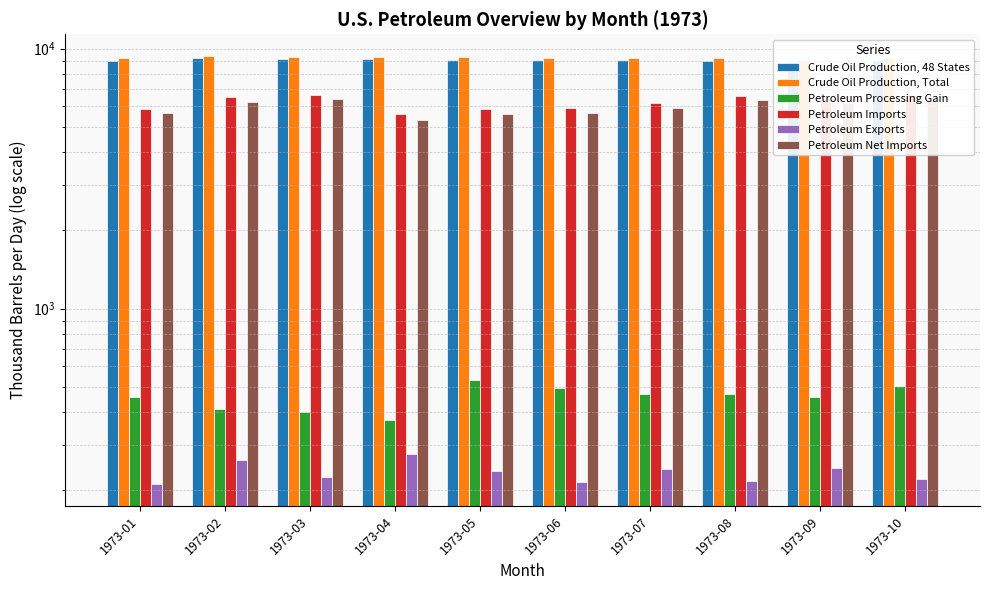

Rank the categories by Crude Oil Production, 48 States value from highest to lowest.

1973-02, 1973-03, 1973-04, 1973-05, 1973-10, 1973-06, 1973-07, 1973-01, 1973-08, 1973-09